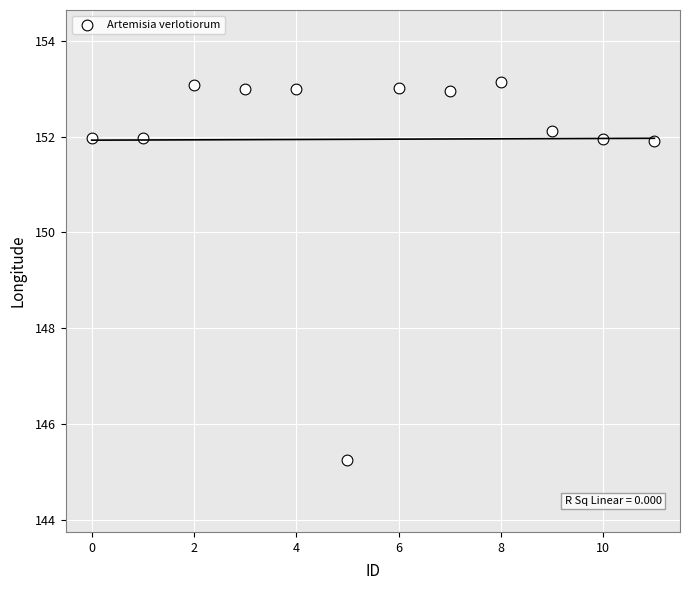

What is the average Y value?

151.9